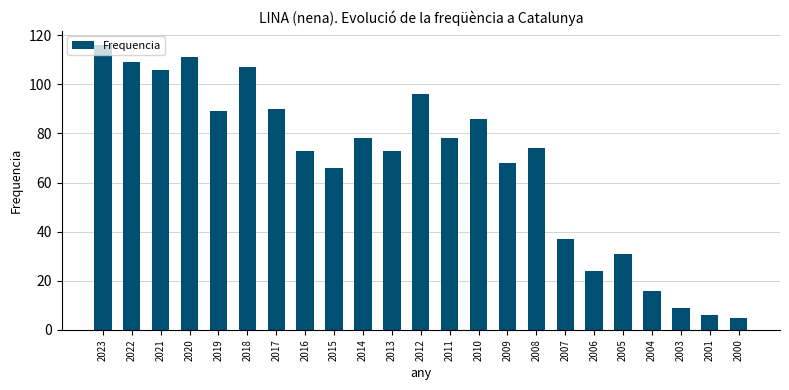

How many values are below 74?

11